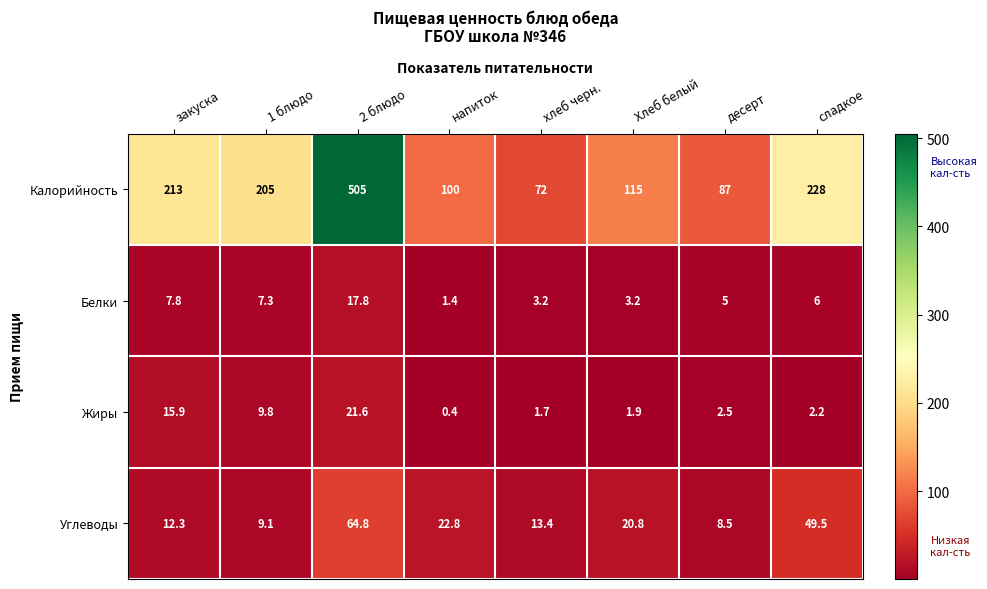

Which category has the lowest value in the Белки series?

напиток